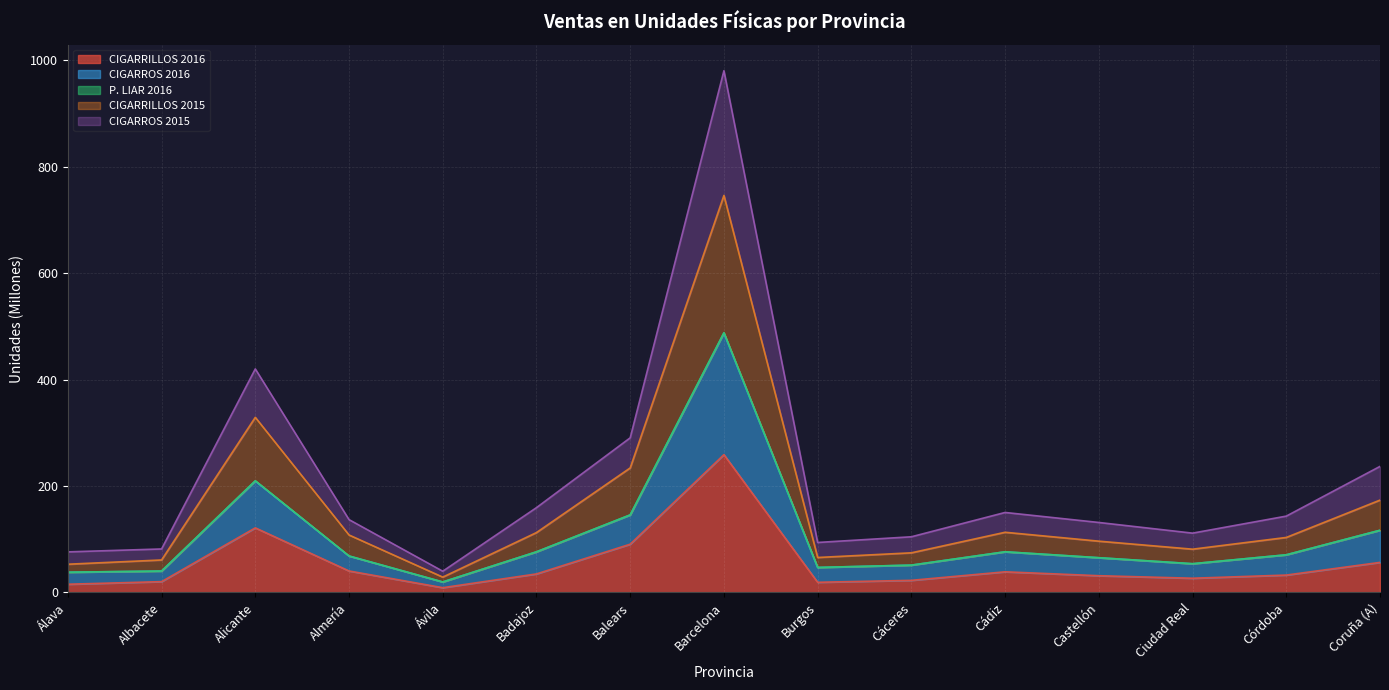

True or false: CIGARRILLOS 2016 and CIGARRILLOS 2015 intersect in this chart.

False